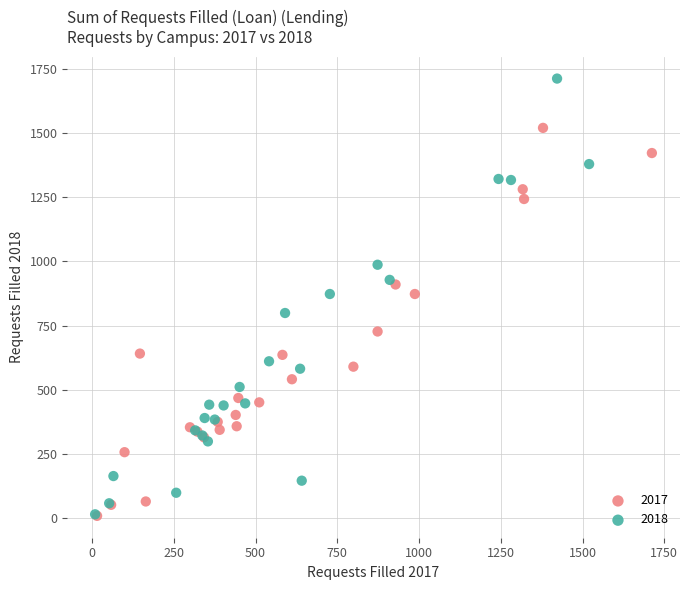

Which series has the widest spread of Y values?

2018